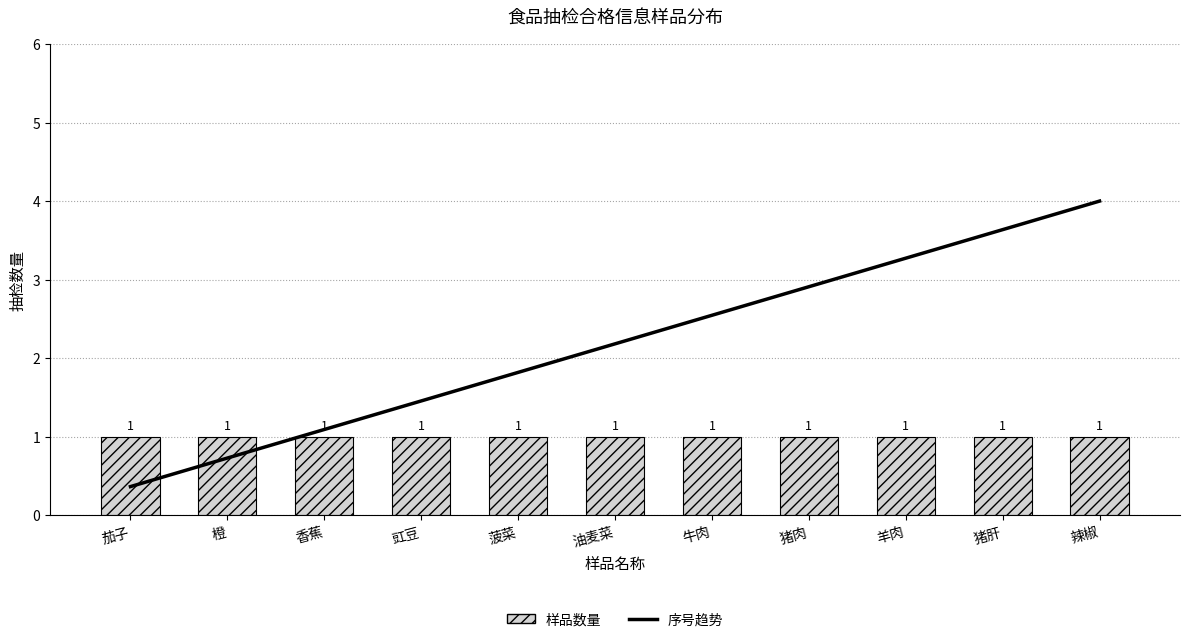

What is the difference between the second highest and second lowest values in the 序号趋势 series?

2.9